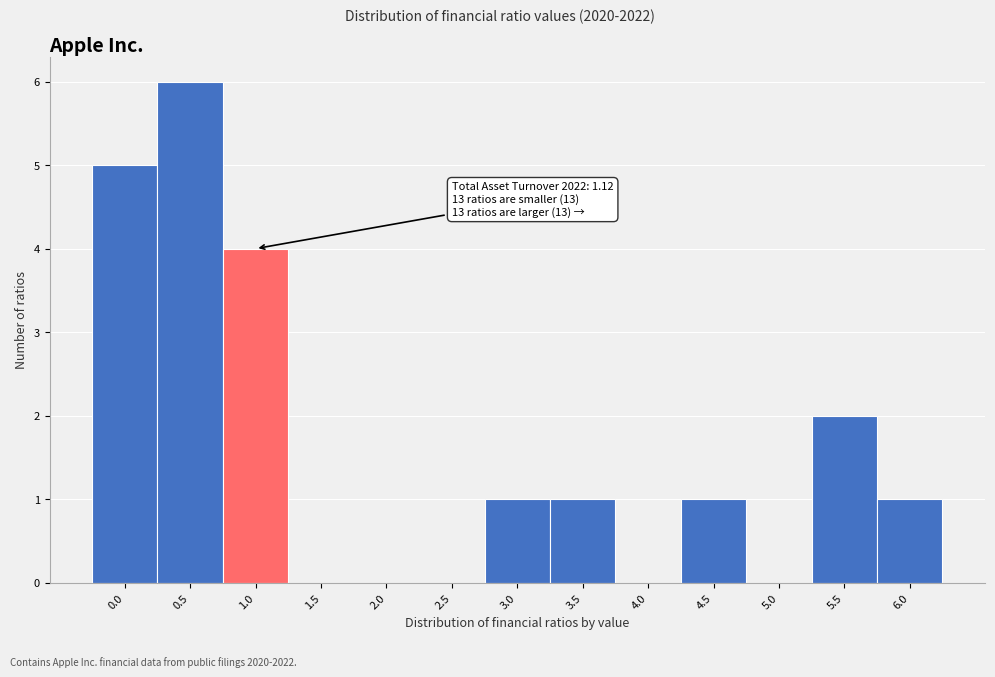

Reading left to right, what are all the values shown in this chart?

0.0=5	0.5=6	1.0=4	1.5=0	2.0=0	2.5=0	3.0=1	3.5=1	4.0=0	4.5=1	5.0=0	5.5=2	6.0=1